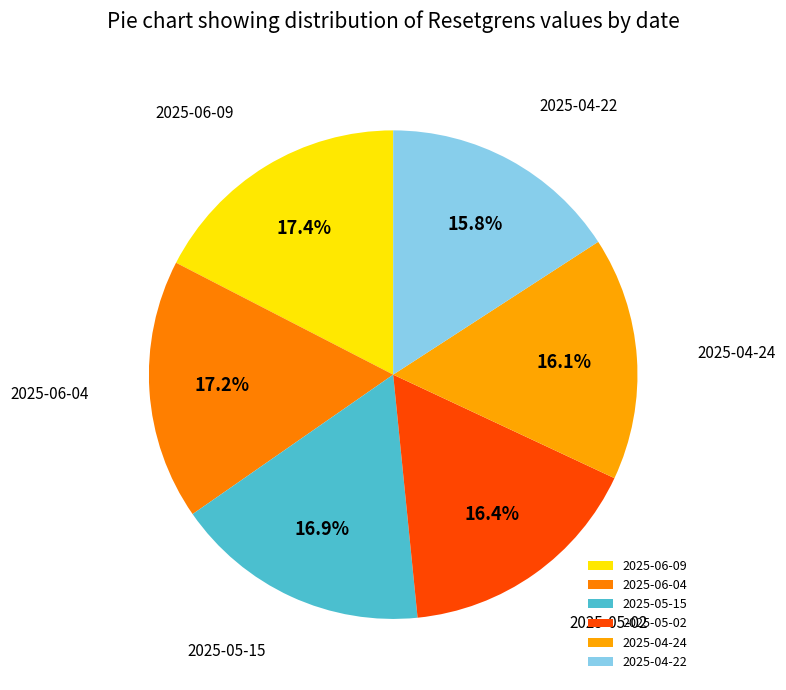

Which has a higher value, 2025-04-22 or 2025-05-02?

2025-05-02